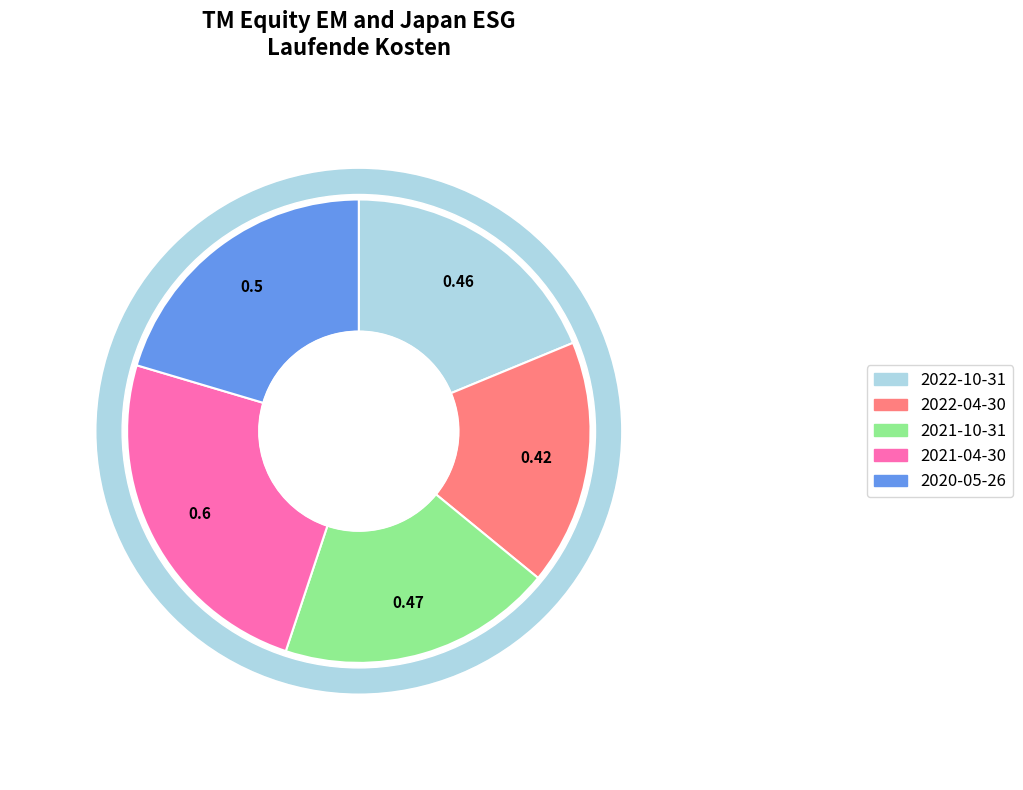

Is it true that 2022-10-31 is 26% of the pie?

False